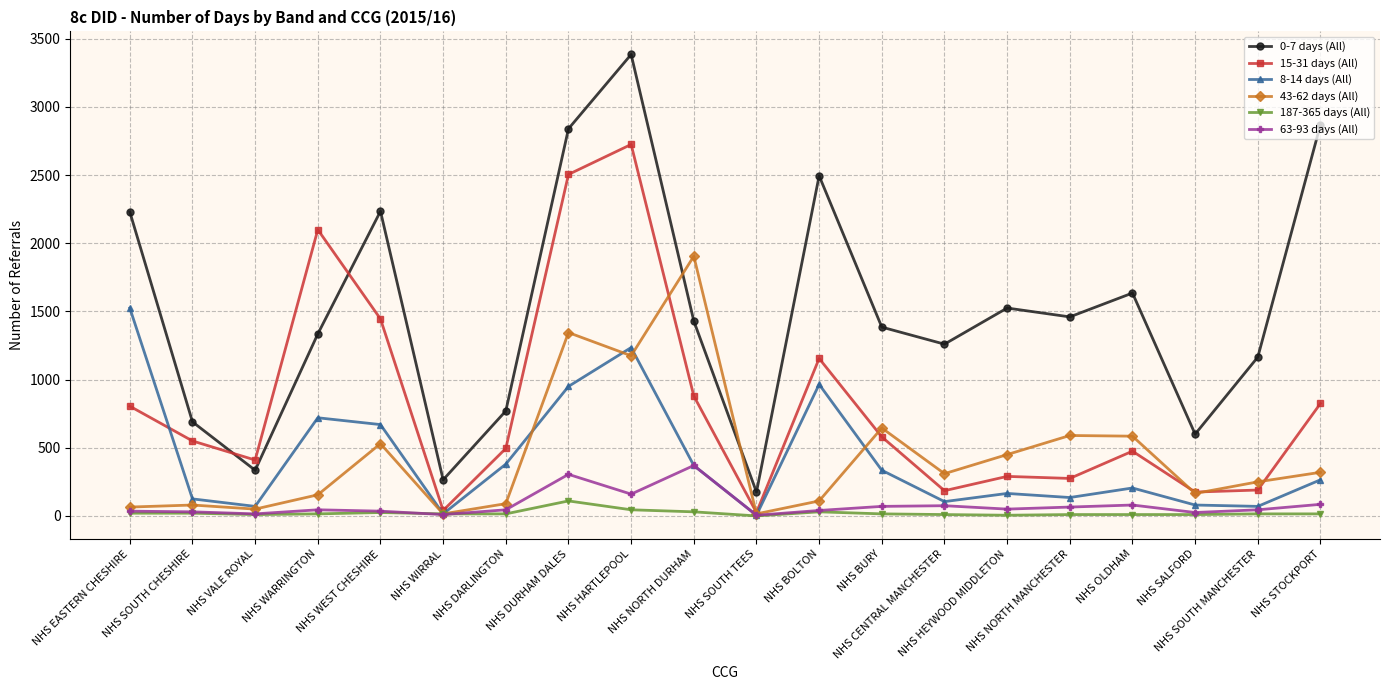

How many lines are shown in the chart?

6